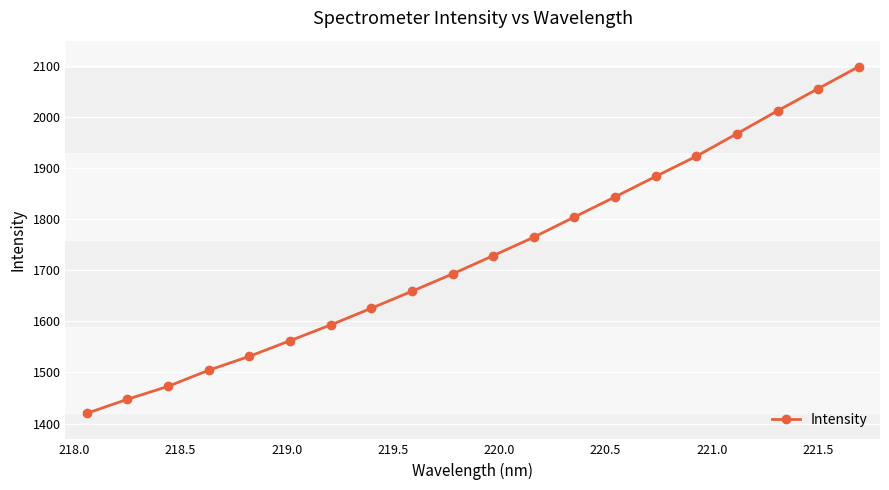

What is the difference between the maximum and minimum values?

678.6